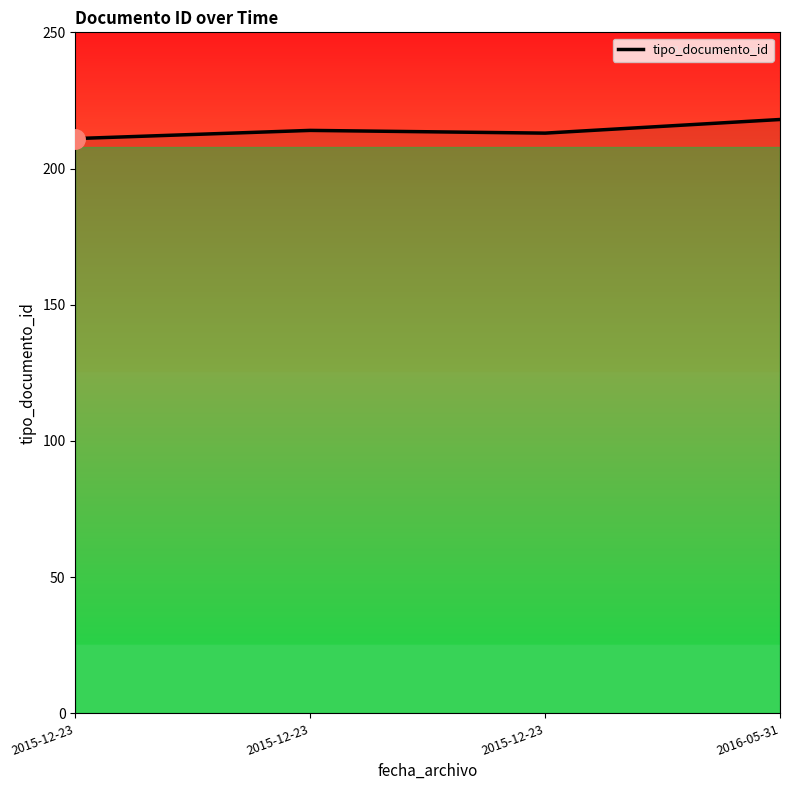

Is it true that the value at 2015-12-23 is 347?

False